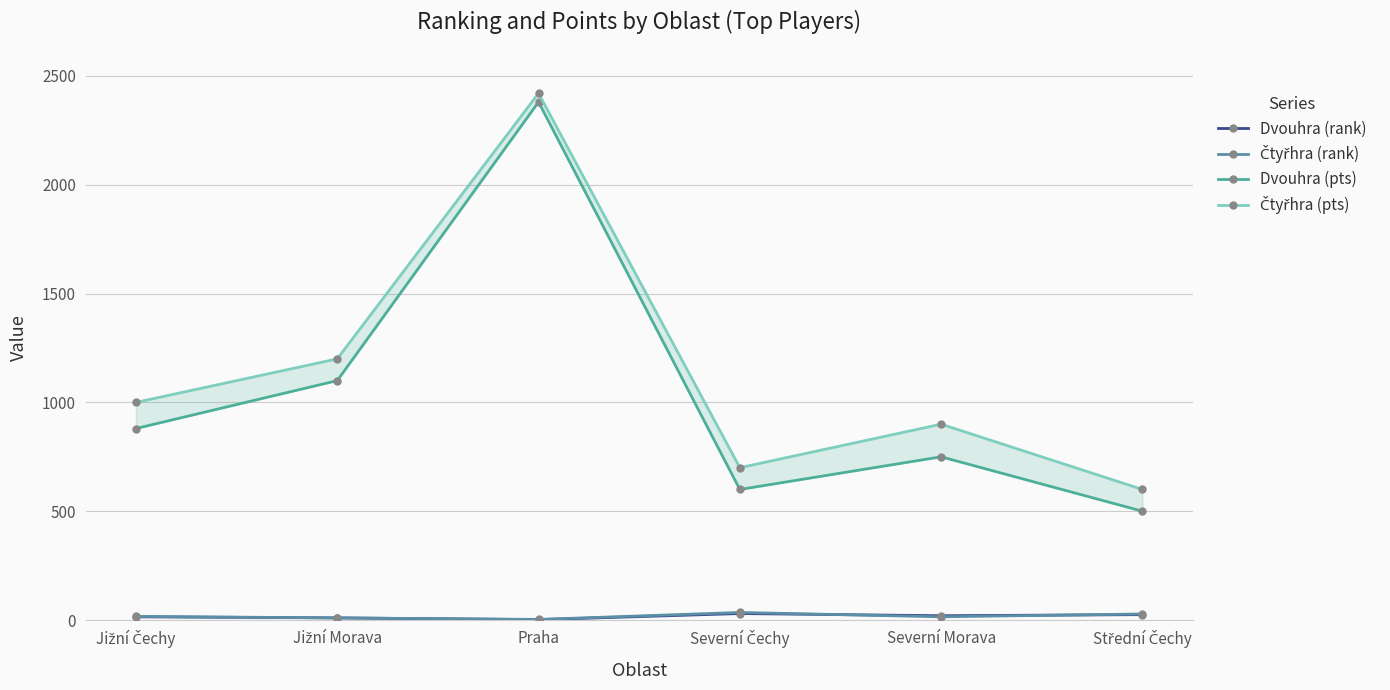

How many categories are shown in the chart?

6